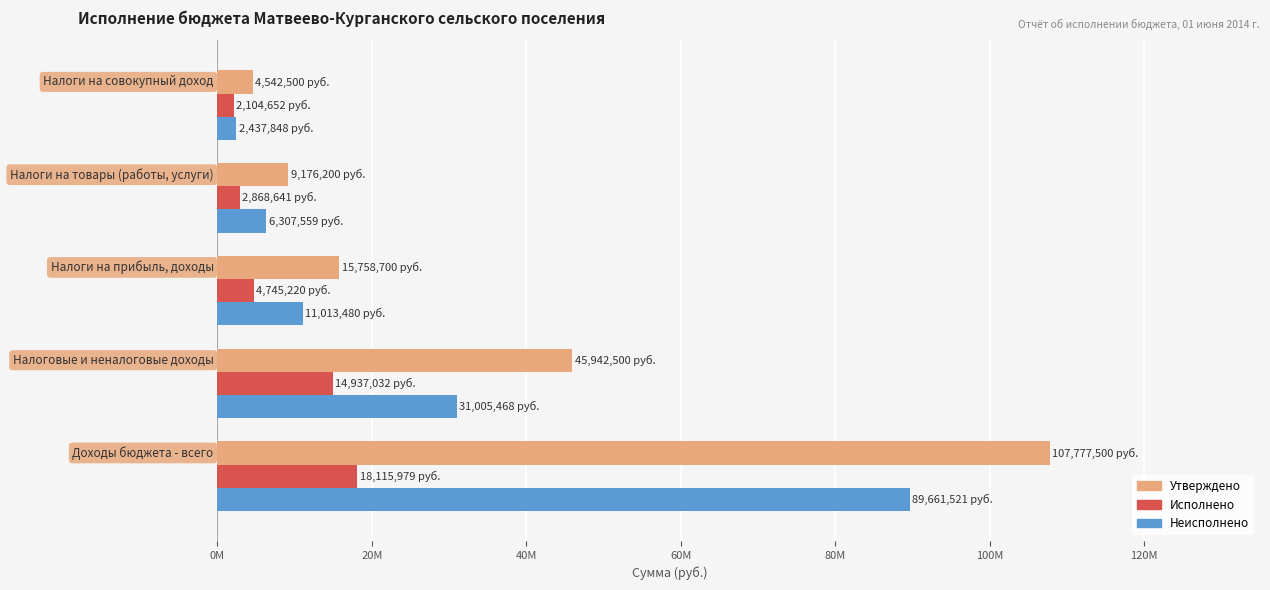

Which series has the largest total across all categories?

Утверждено